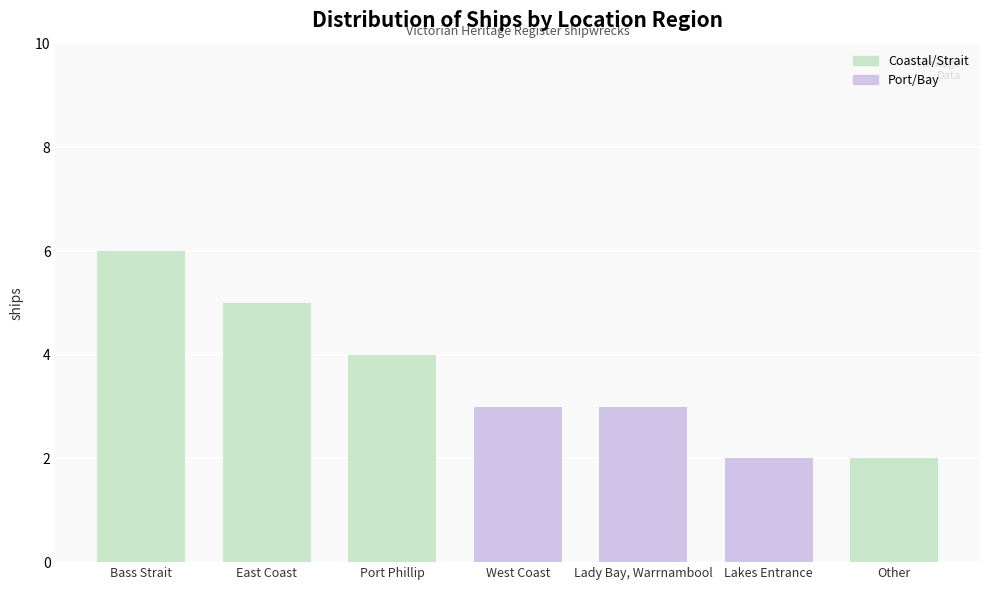

At which label does the data first exceed 3?

Bass Strait